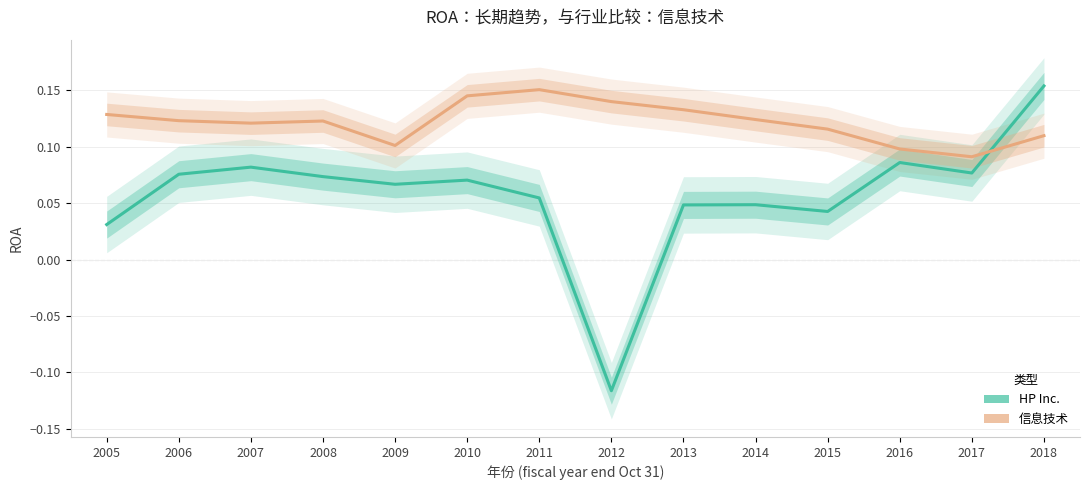

True or false: 信息技术 has more than 2 interior local peaks.

False